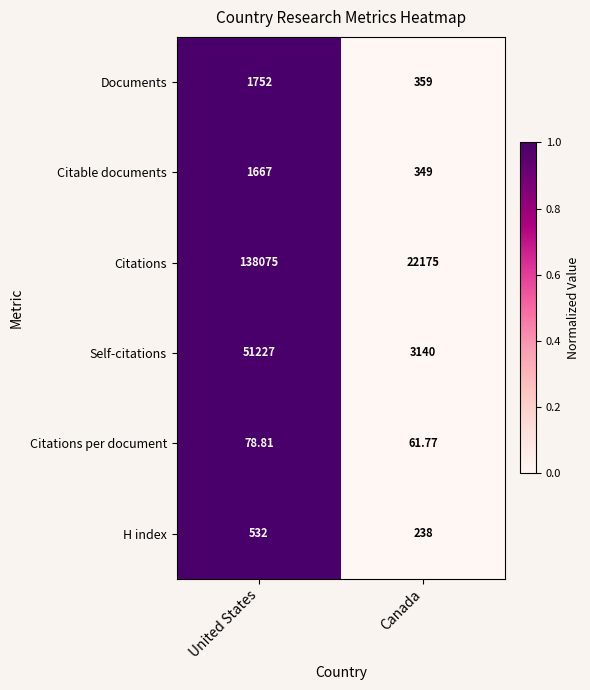

Where does the Citations per document series first go above 78?

United States